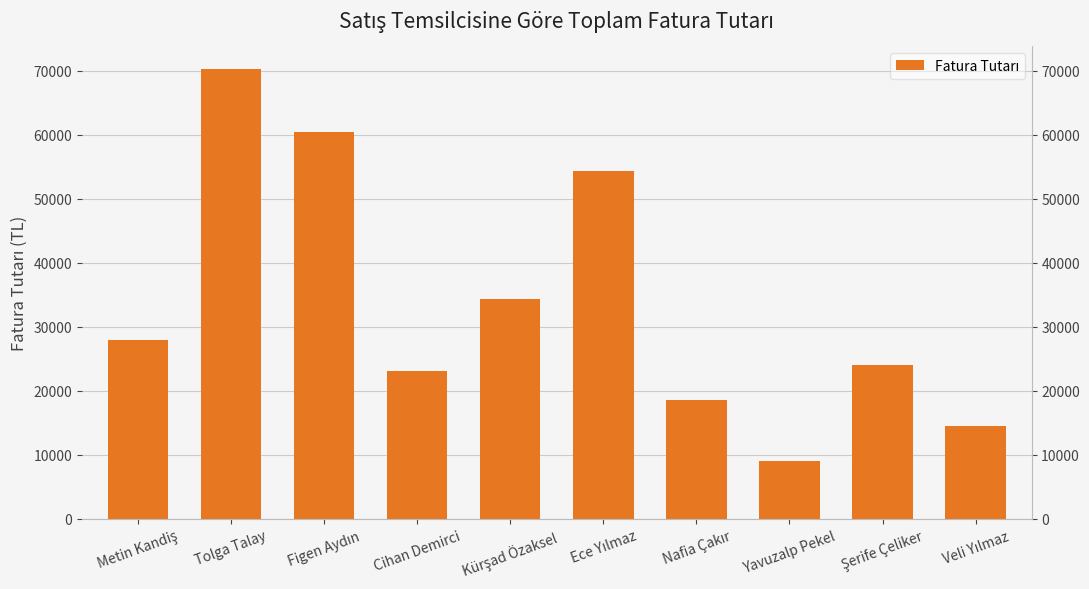

How many values are below 27971?

5